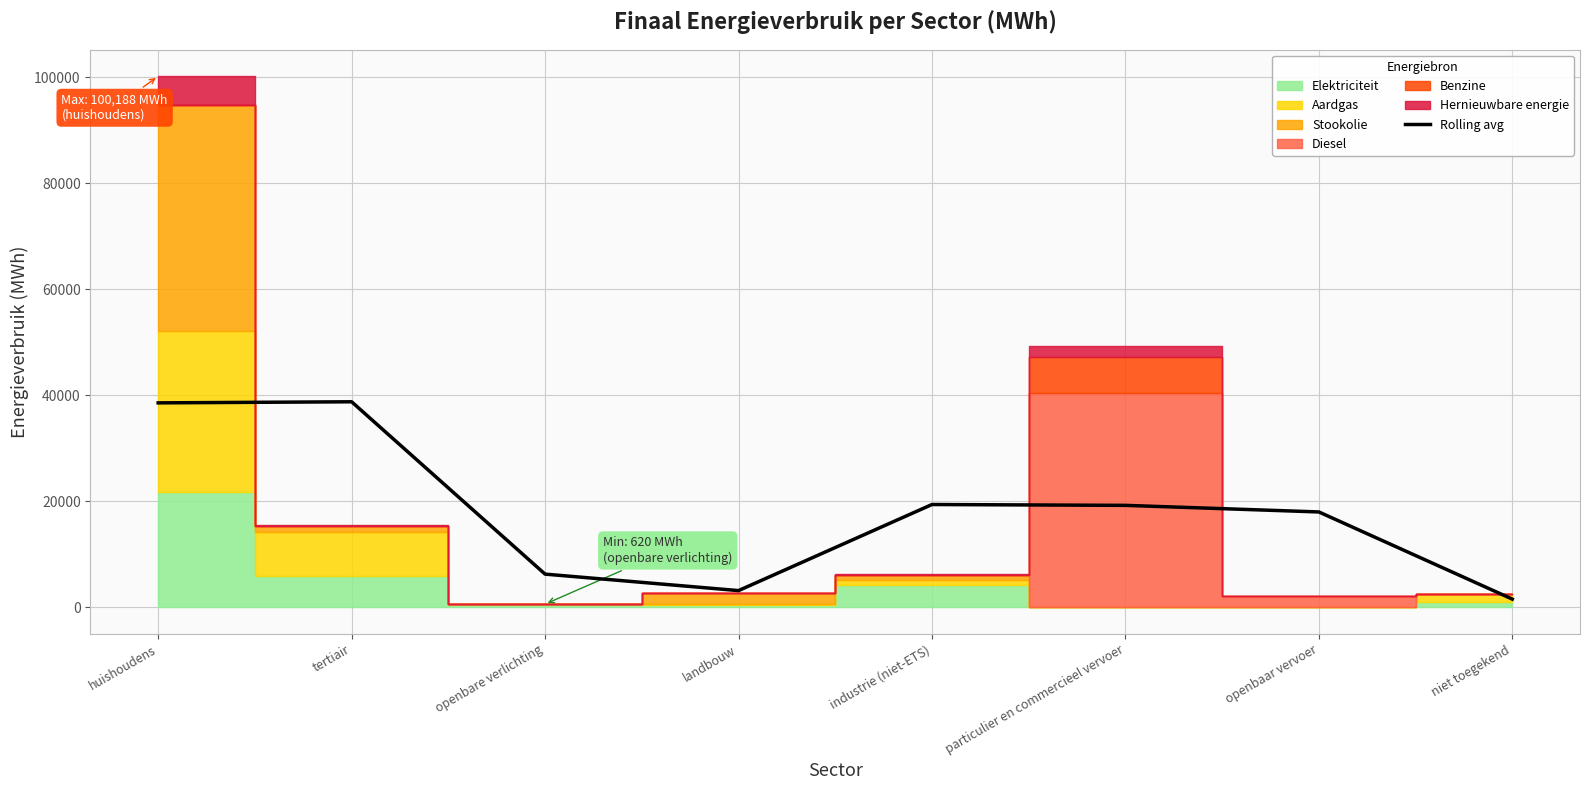

How many values are below 19249?

4